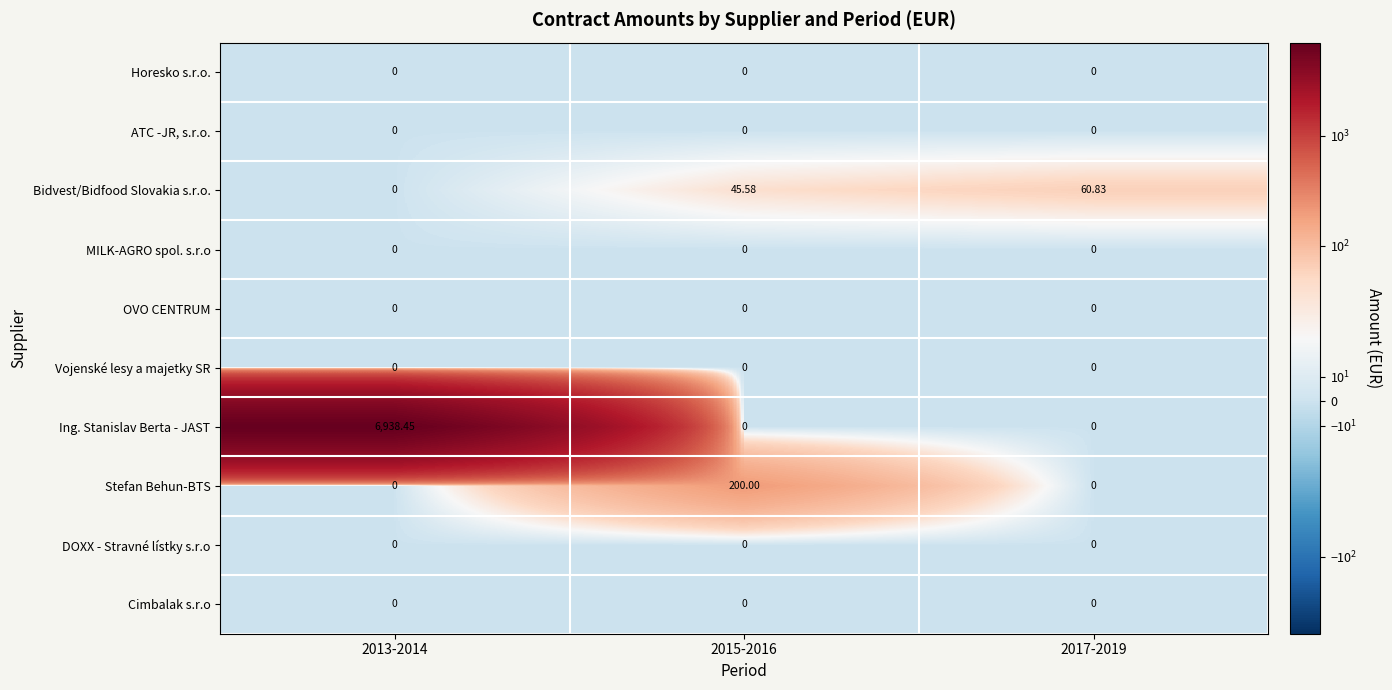

Which series changed the most between 2013-2014 and 2017-2019?

Ing. Stanislav Berta - JAST